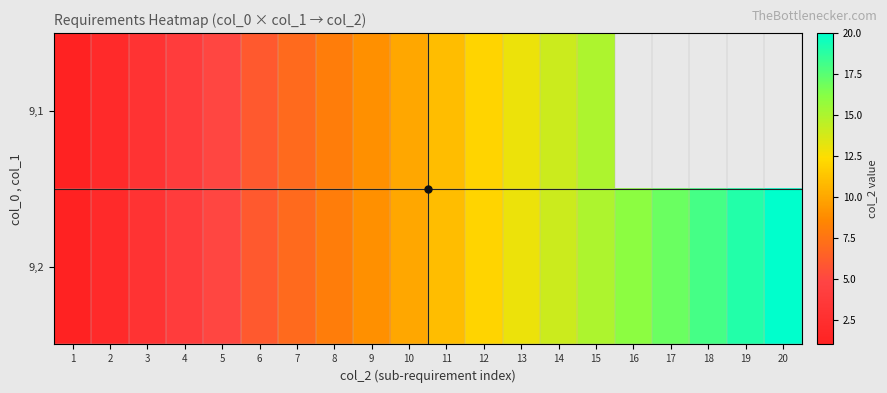

How many categories are shown in the chart?

20